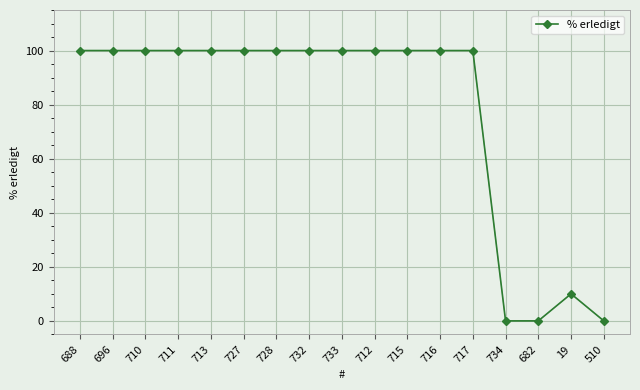

What position from the right is 682?

3